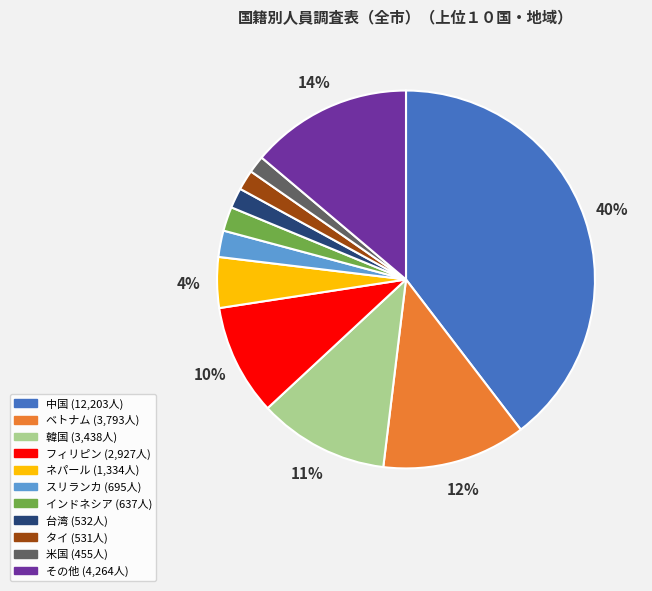

To the nearest percent, what is the combined percentage of ネパール and インドネシア?

6%